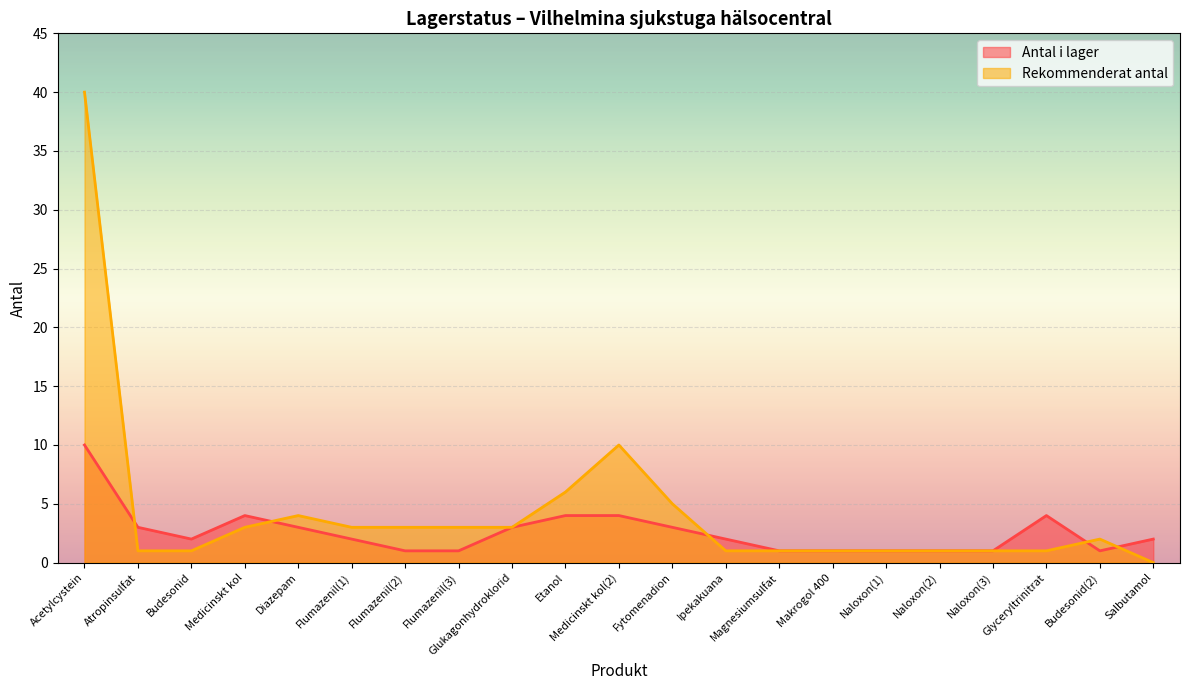

What is the value of the Antal i lager point at the 8th from the left?

1